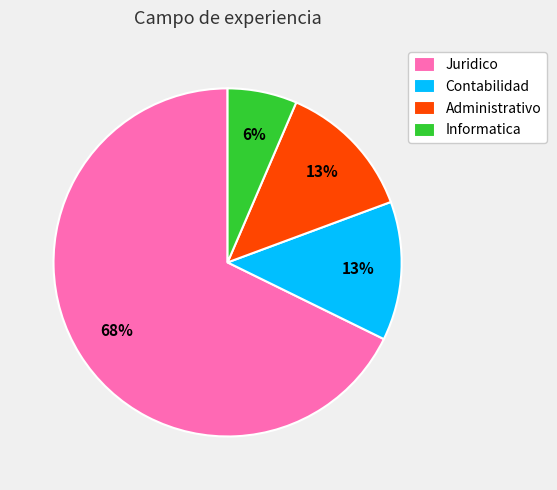

Which slice is the smallest?

Informatica